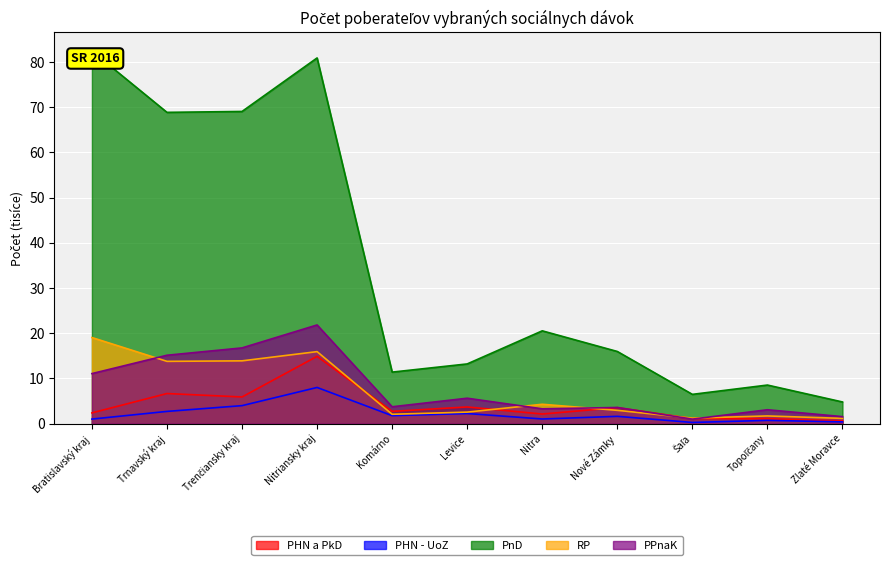

What position from the right is Komárno?

7